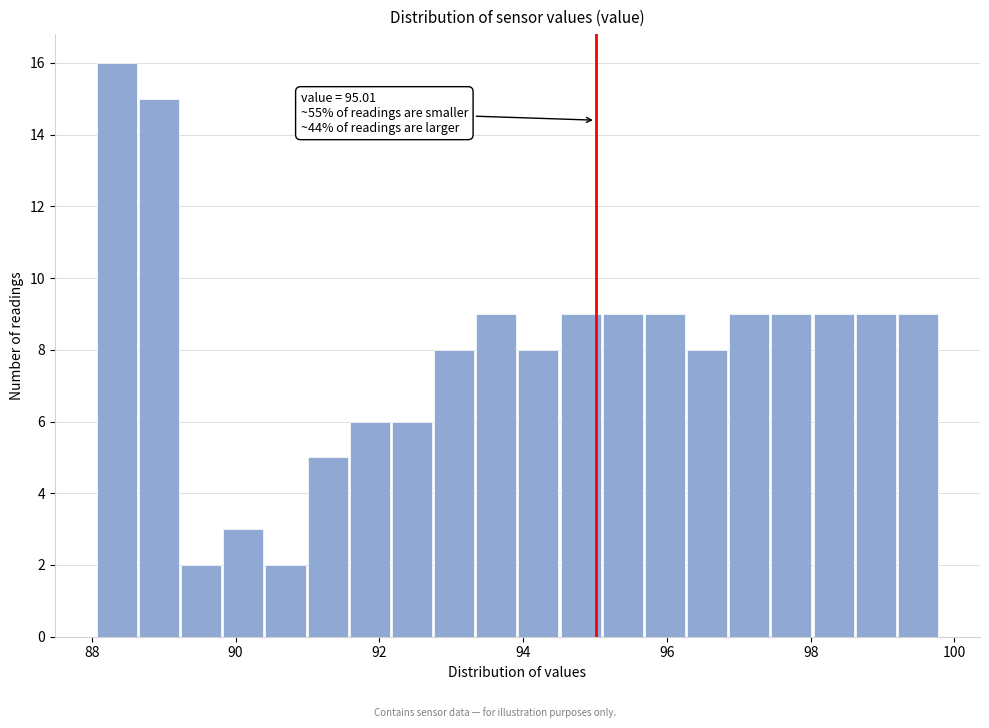

Around what value on the x-axis is the tallest bar? Give the approximate position of its centre, as read against the axis.

88.4